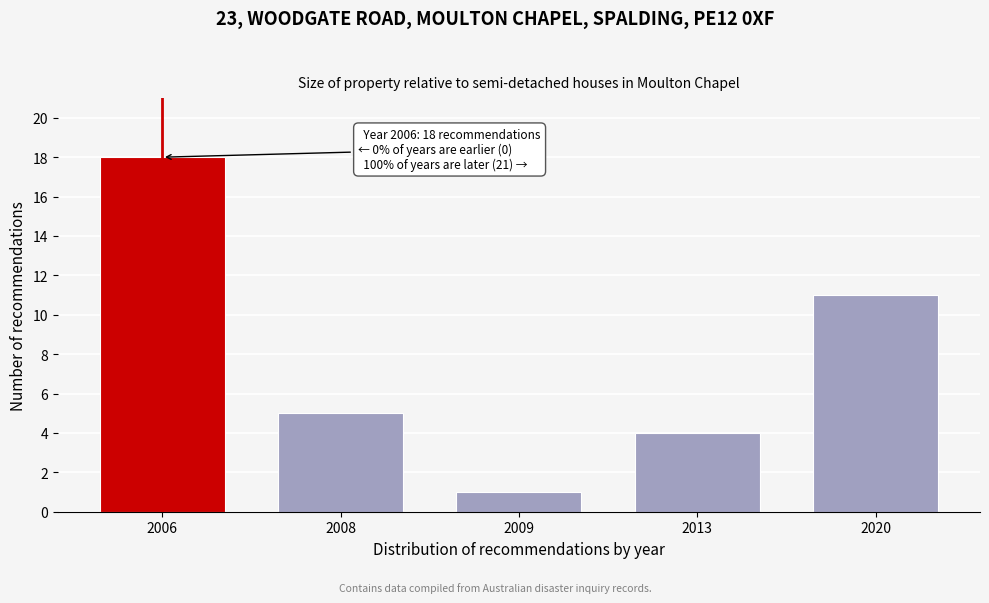

Reading left to right, what are all the values shown in this chart?

2006=18	2008=5	2009=1	2013=4	2020=11